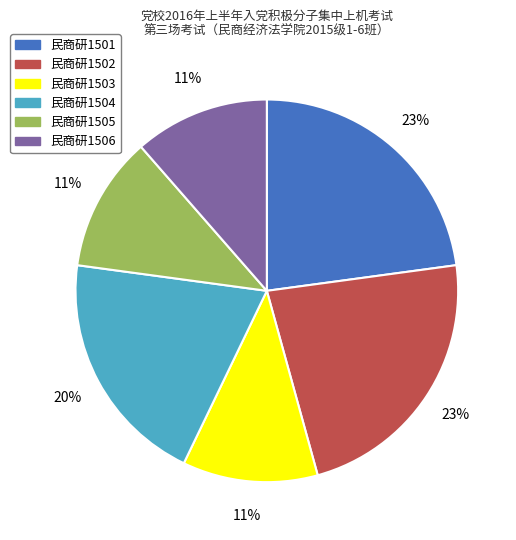

What percentage is the 民商研1505 slice, to the nearest percent?

11%